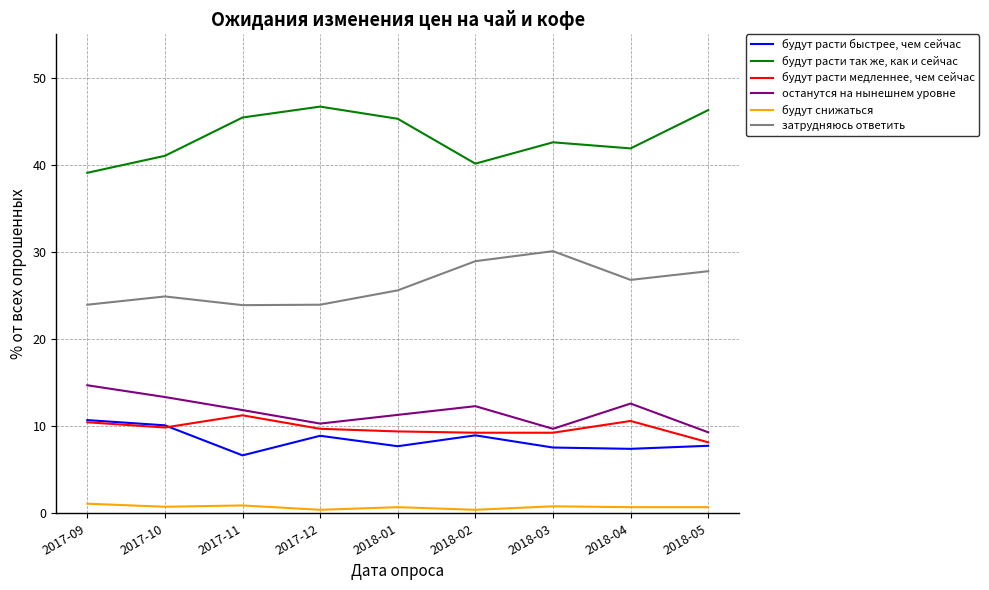

True or false: останутся на нынешнем уровне and затрудняюсь ответить intersect in this chart.

False